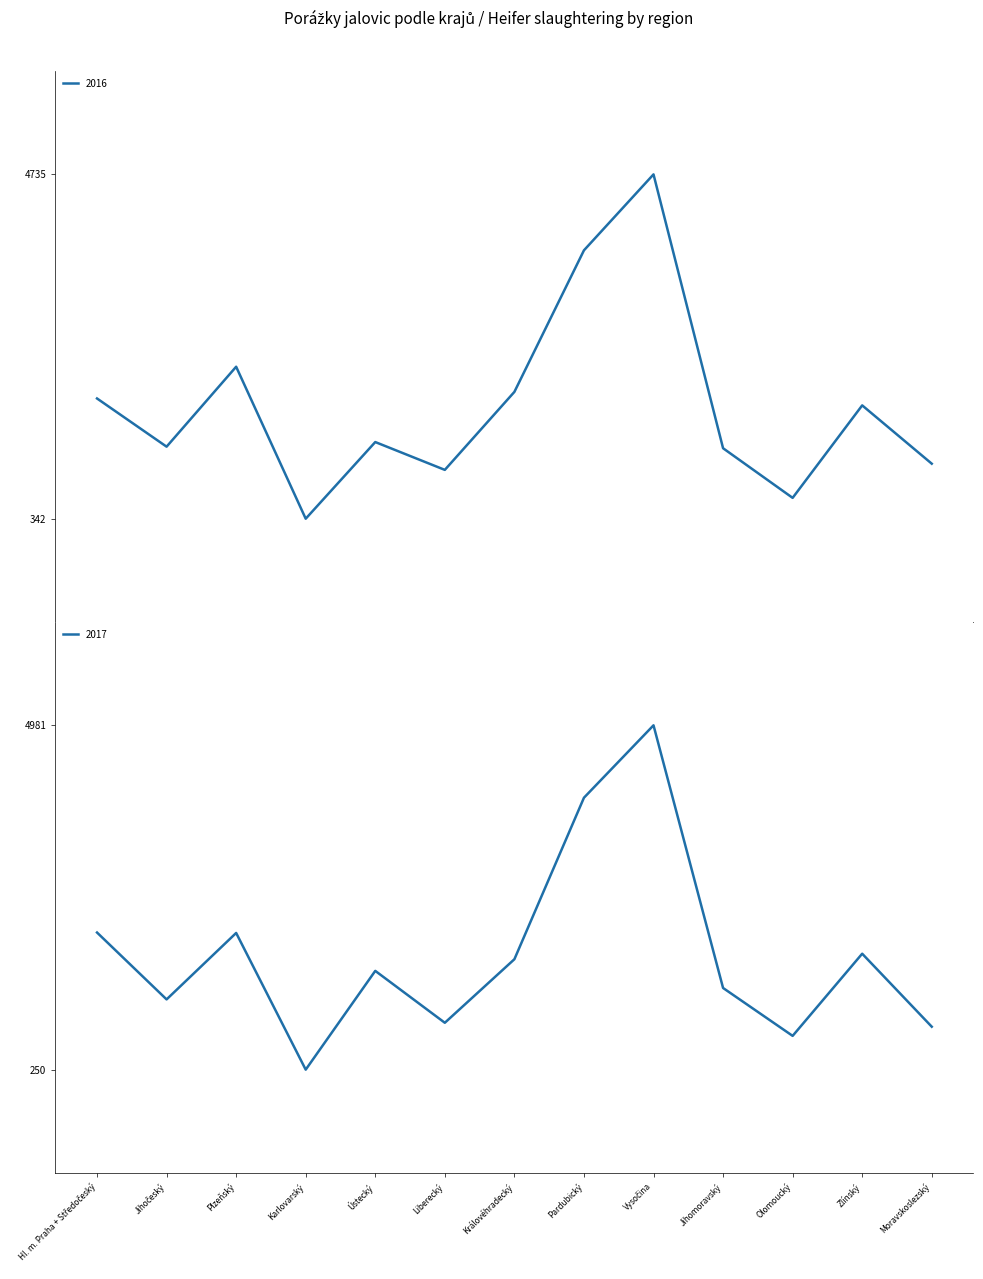

Reading left to right, what are all the values shown in this chart?

2016: Hl. m. Praha + Středočeský=1876	Jihočeský=1261	Plzeňský=2281	Karlovarský=342	Ústecký=1320	Liberecký=965	Královéhradecký=1960	Pardubický=3766	Vysočina=4735	Jihomoravský=1241	Olomoucký=608	Zlínský=1788	Moravskoslezský=1044
2017: Hl. m. Praha + Středočeský=2134	Jihočeský=1215	Plzeňský=2128	Karlovarský=250	Ústecký=1607	Liberecký=894	Královéhradecký=1767	Pardubický=3986	Vysočina=4981	Jihomoravský=1372	Olomoucký=714	Zlínský=1843	Moravskoslezský=840